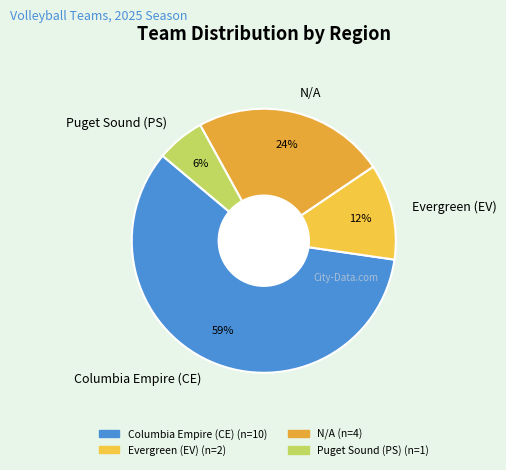

To the nearest percent, what portion does Puget Sound (PS) represent?

6%